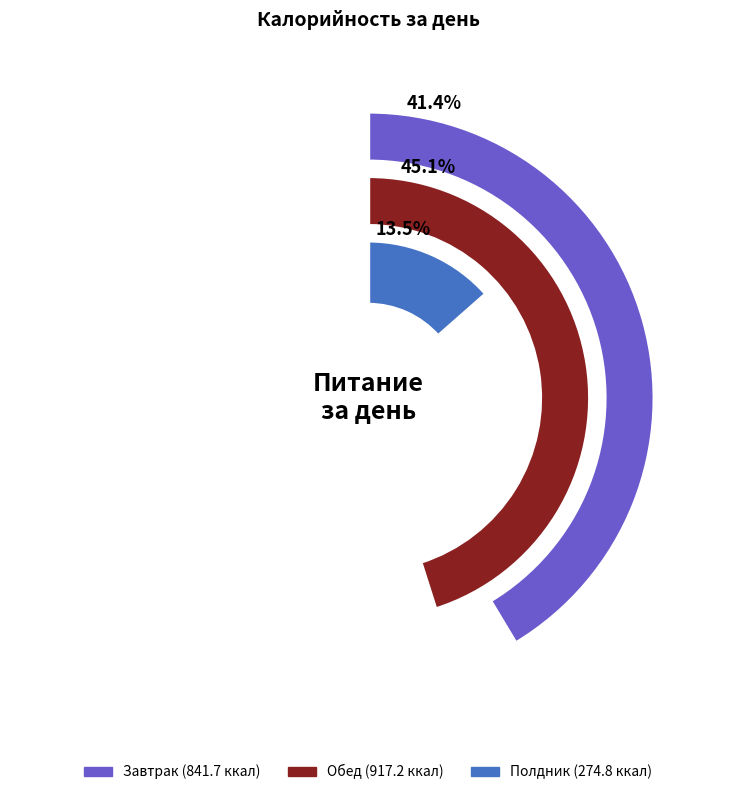

What portion of the pie excludes Обед?

54.9%